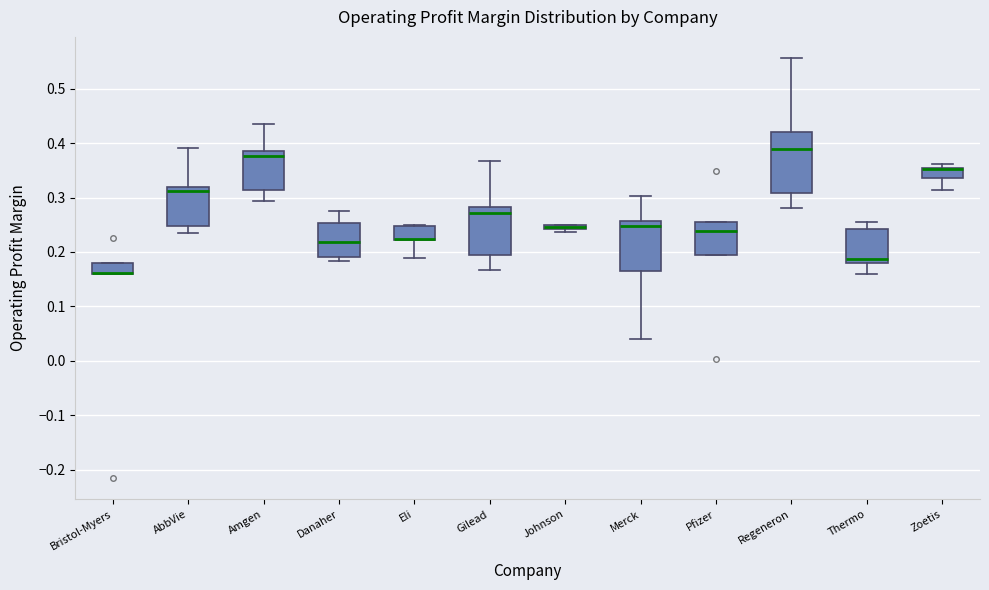

Where is the lower edge of the box for Johnson on the y-axis? The values are not printed on the chart, so give them approximately, as read against the axis.

0.24